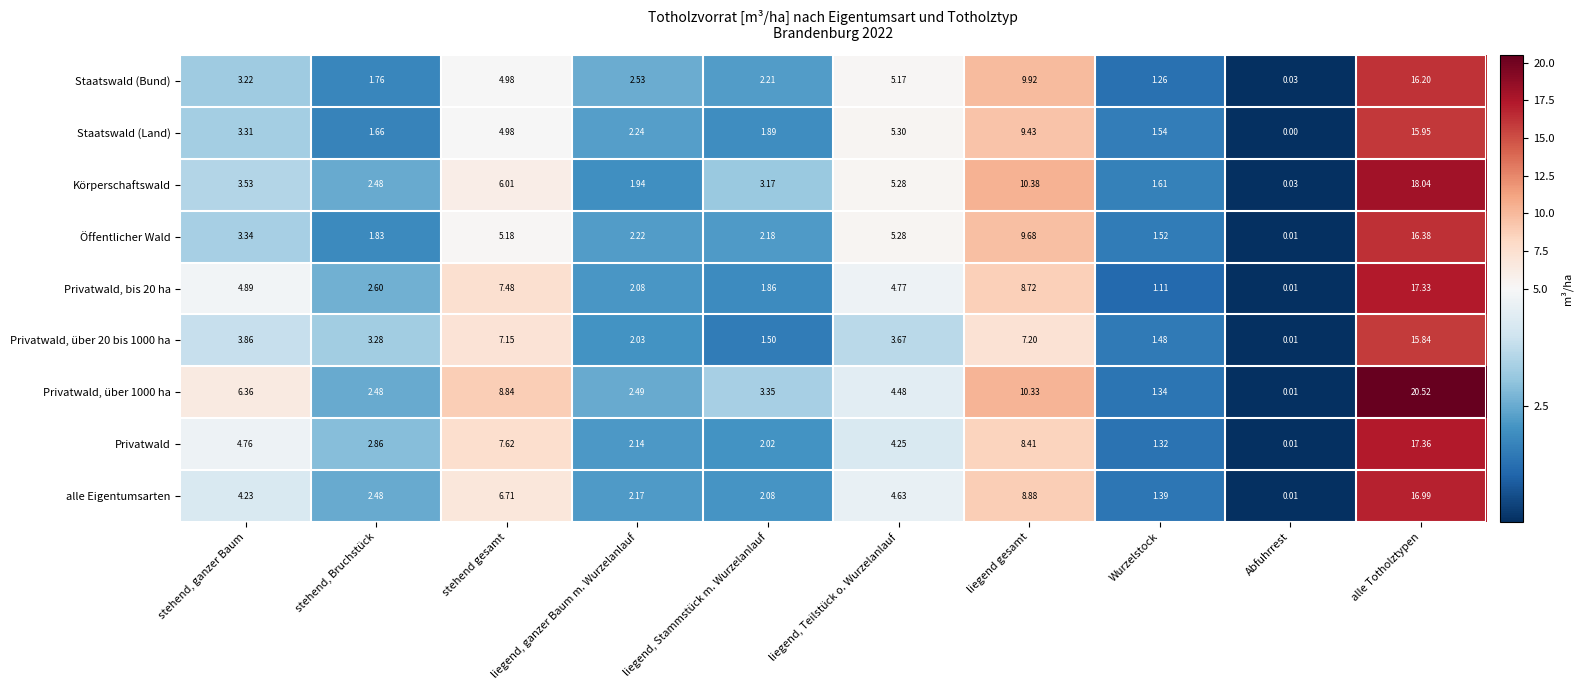

How many series are shown in this chart?

9